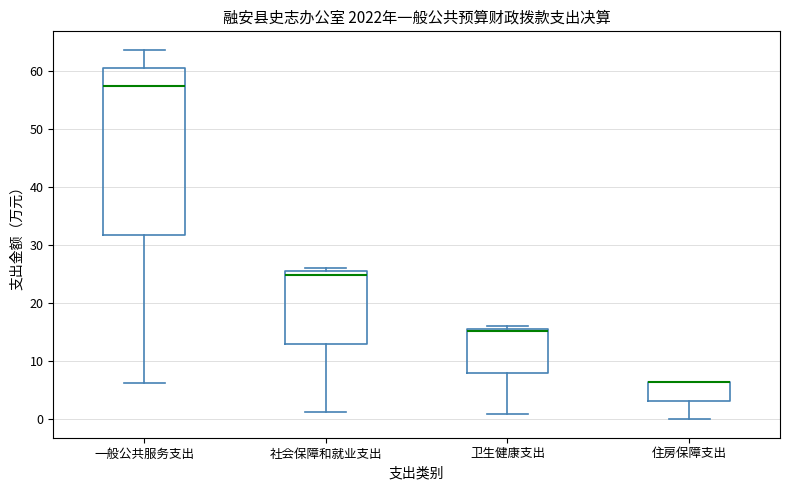

Reading left to right, transcribe this box plot: for each box, give where its median line is, the range the box spans, and where its two whiskers end, as read against the y-axis. The values are not printed on the chart, so give them approximately, as read against the axis.

一般公共服务支出: median 57, box 32 to 61, whiskers 6 to 64
社会保障和就业支出: median 25 (just below the box's upper edge), box 13 to 25, whiskers 1 to 26
卫生健康支出: median 15, box 8 to 16, whiskers 1 to 16 (just above the box's upper edge)
住房保障支出: median 6 (drawn on the box's upper edge), box 3 to 6, whiskers 0 to 6